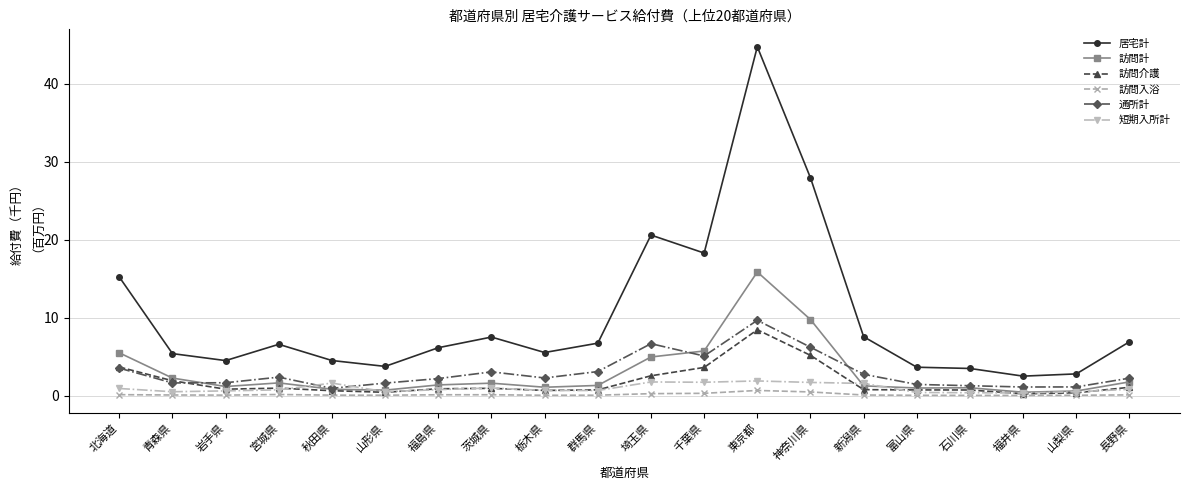

What is the total value across all series at 埼玉県?

36.7